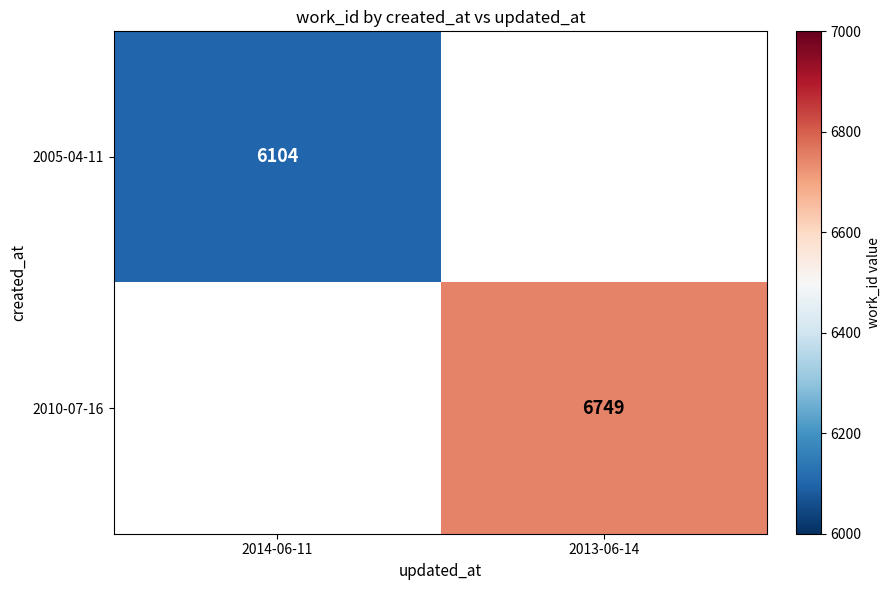

How many categories are shown in the chart?

2